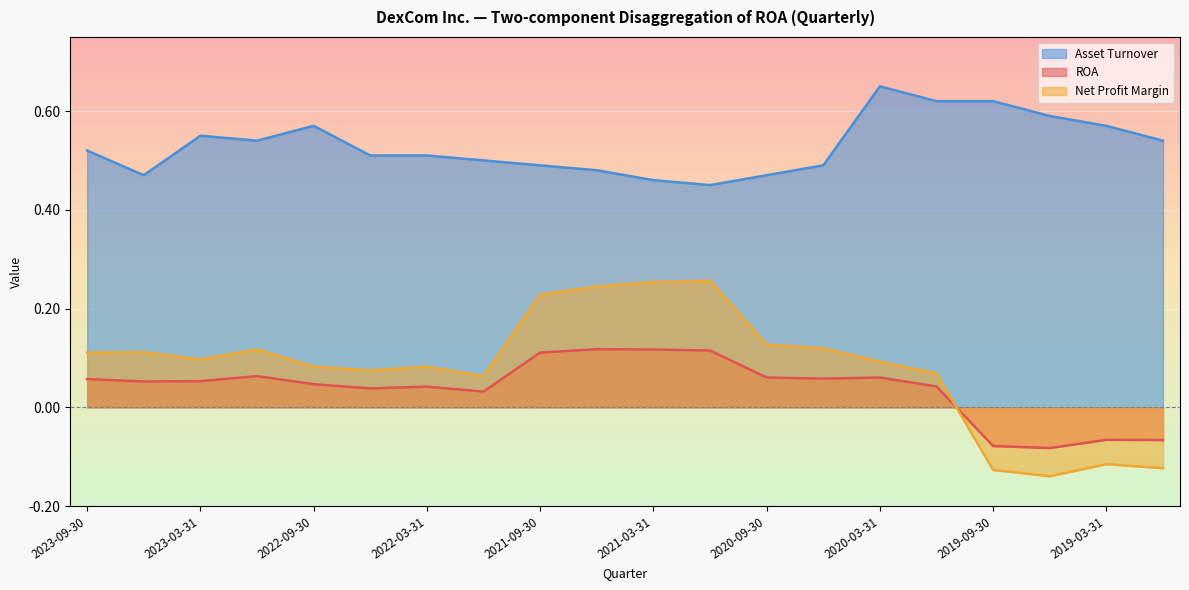

At which label does ROA first exceed 0?

2023-09-30